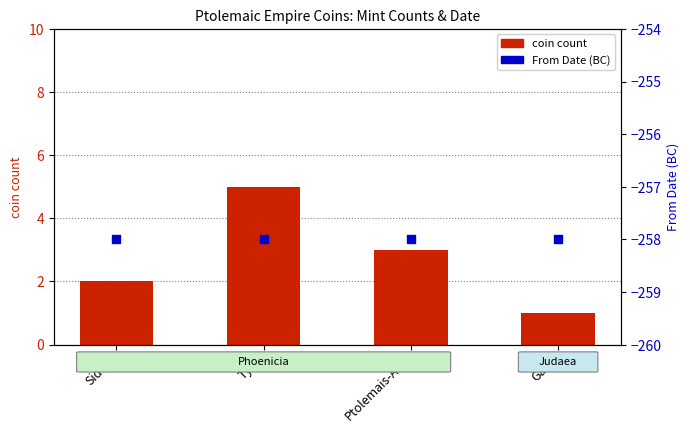

What are all the series names shown in the legend?

coin count, From Date